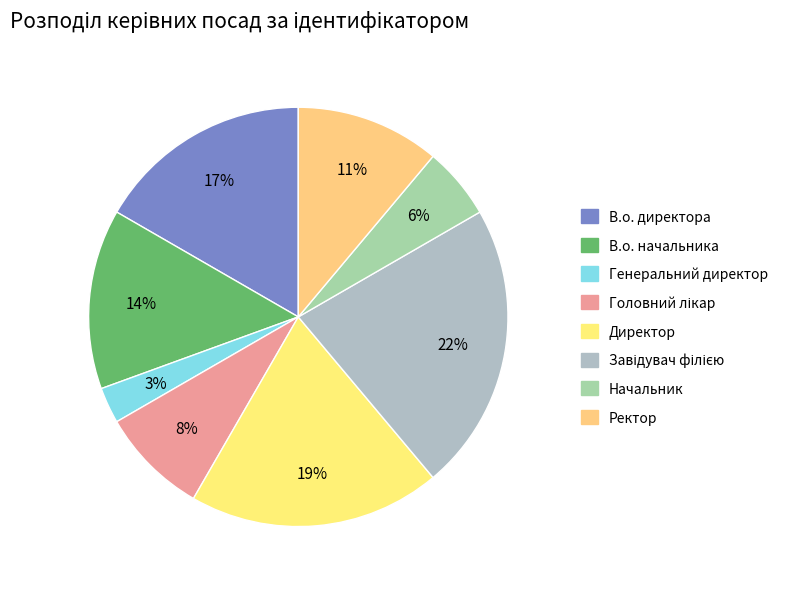

Count the number of slices in the pie.

8